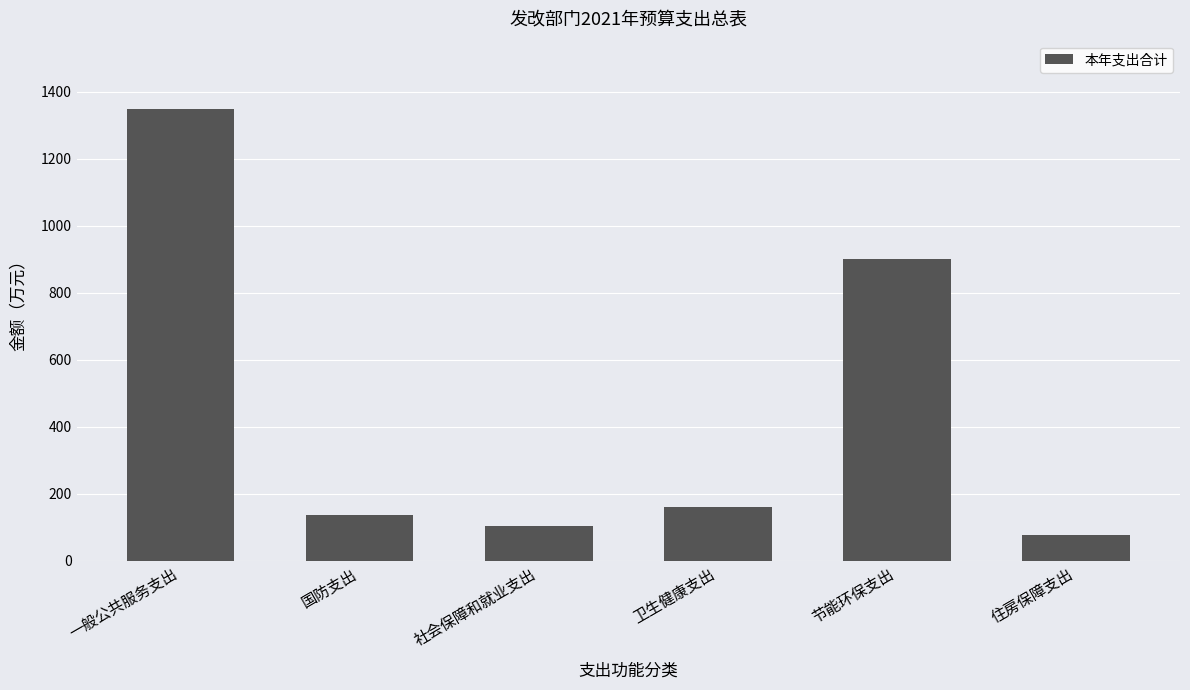

List the labels in order of value, largest first.

一般公共服务支出, 节能环保支出, 卫生健康支出, 国防支出, 社会保障和就业支出, 住房保障支出